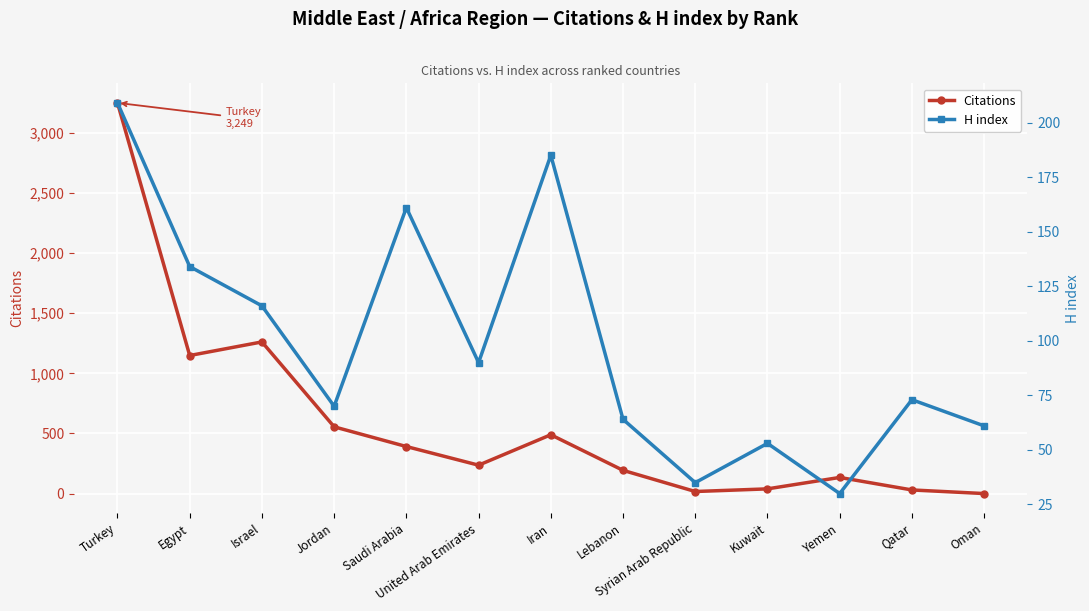

What is the minimum value for H index?

30